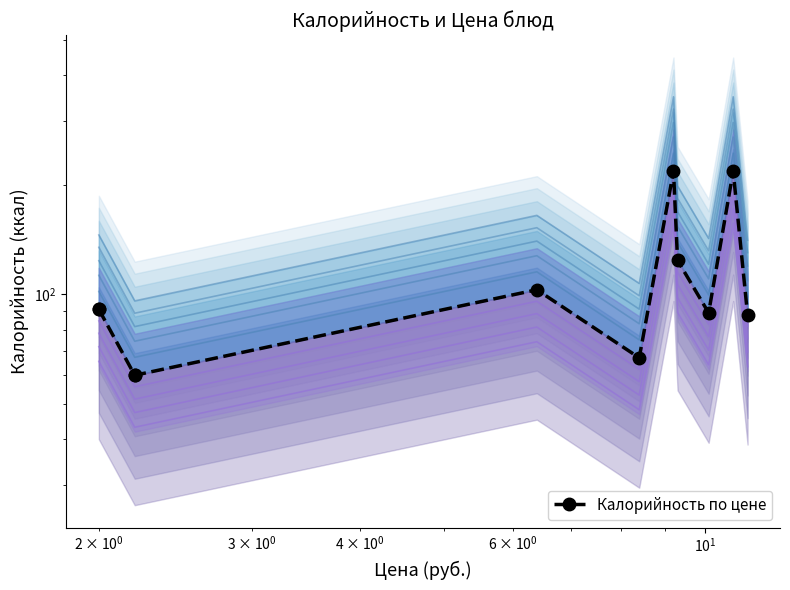

How many series are shown in this chart?

1